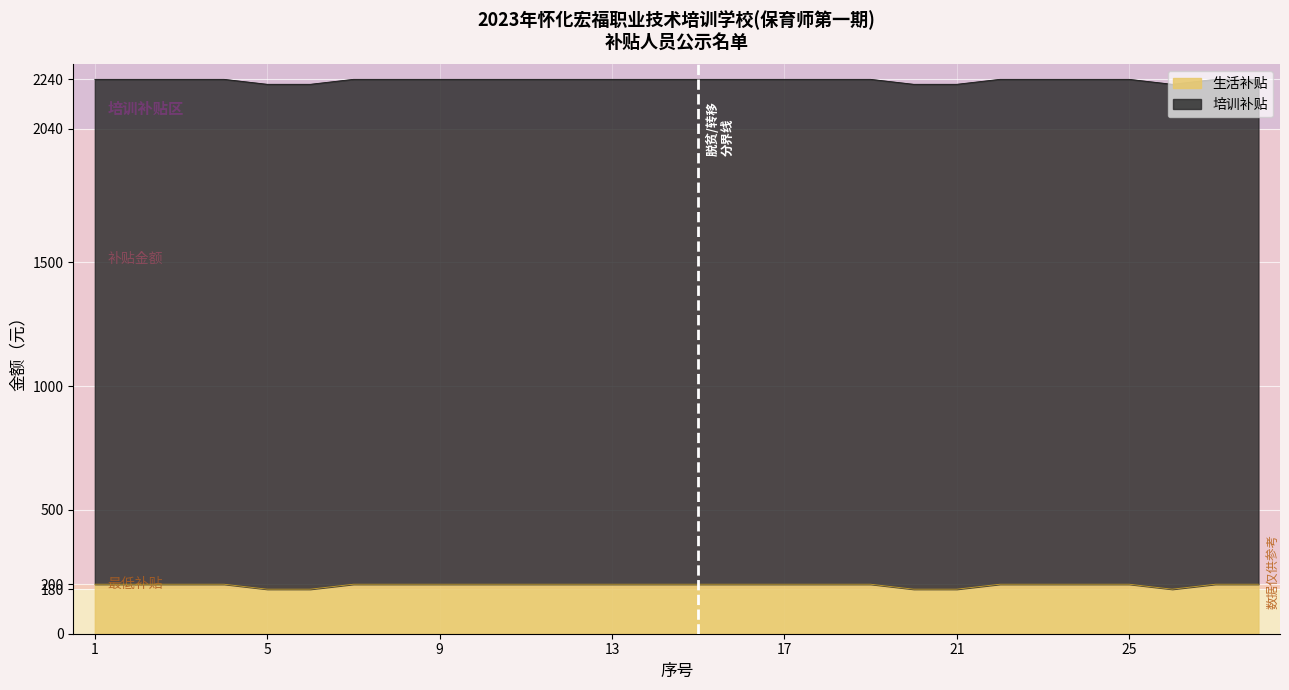

List the labels in order of value, smallest first.

5, 6, 20, 21, 26, 1, 2, 3, 4, 7, 8, 9, 10, 11, 12, 13, 14, 15, 16, 17, 18, 19, 22, 23, 24, 25, 27, 28